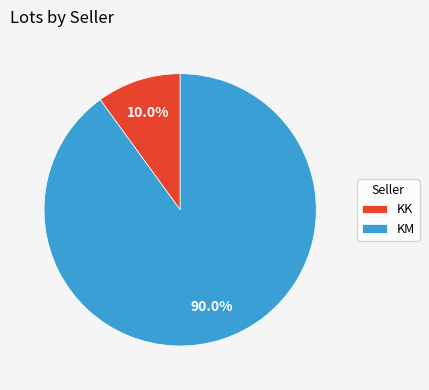

Is it true that KM is 85% of the pie?

False